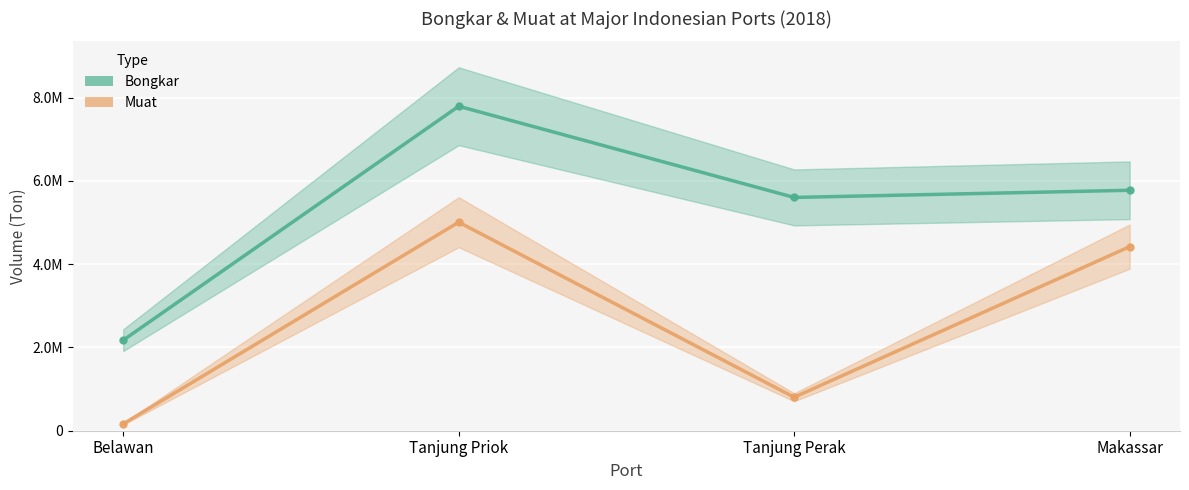

Rank the series by their maximum value, from highest to lowest.

Bongkar, Muat